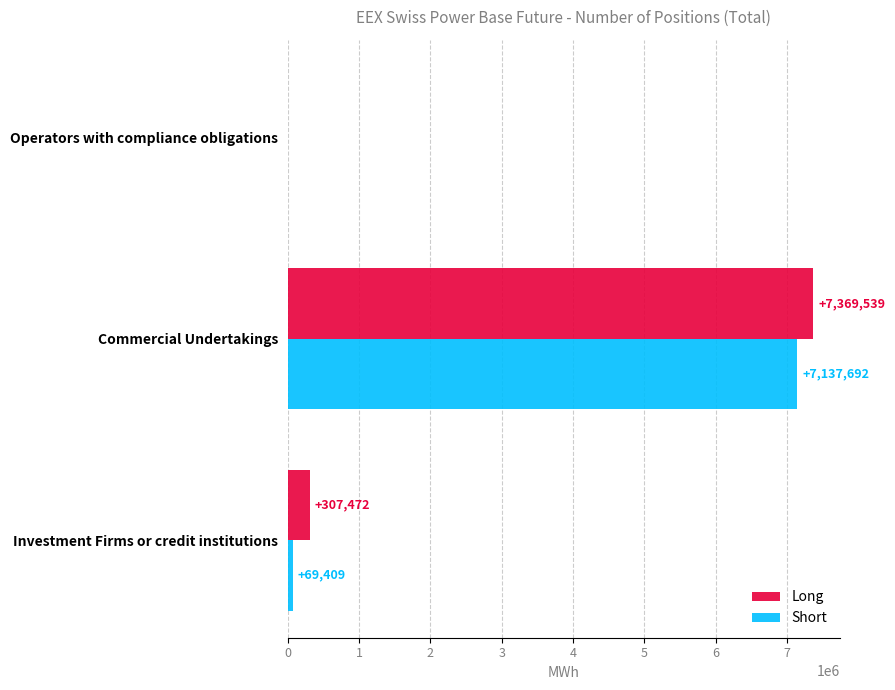

Is it true that Short equals 0 at Operators with compliance obligations?

True